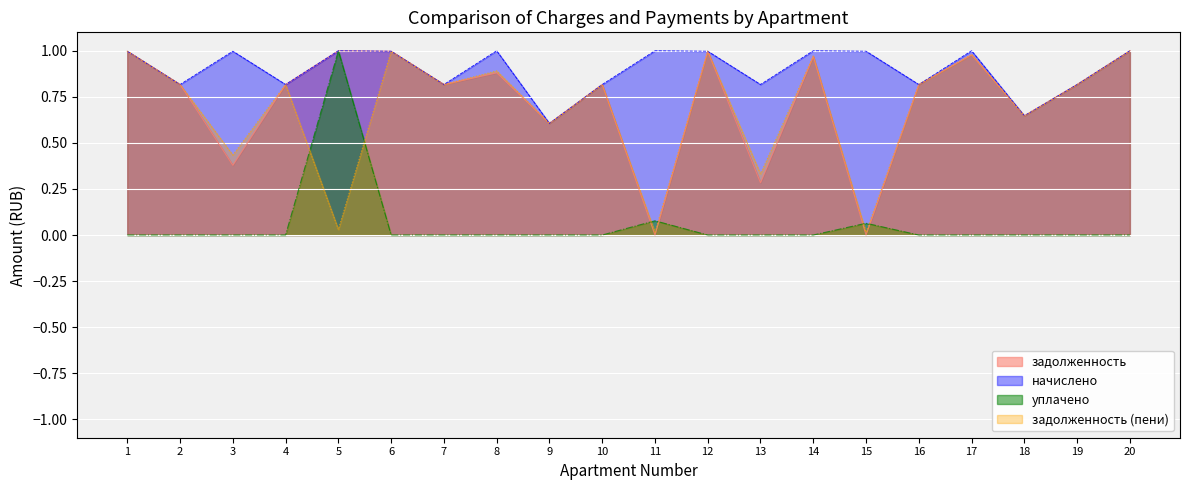

At 11, list the series in order from smallest to largest.

задолженность, задолженность (пени), уплачено, начислено